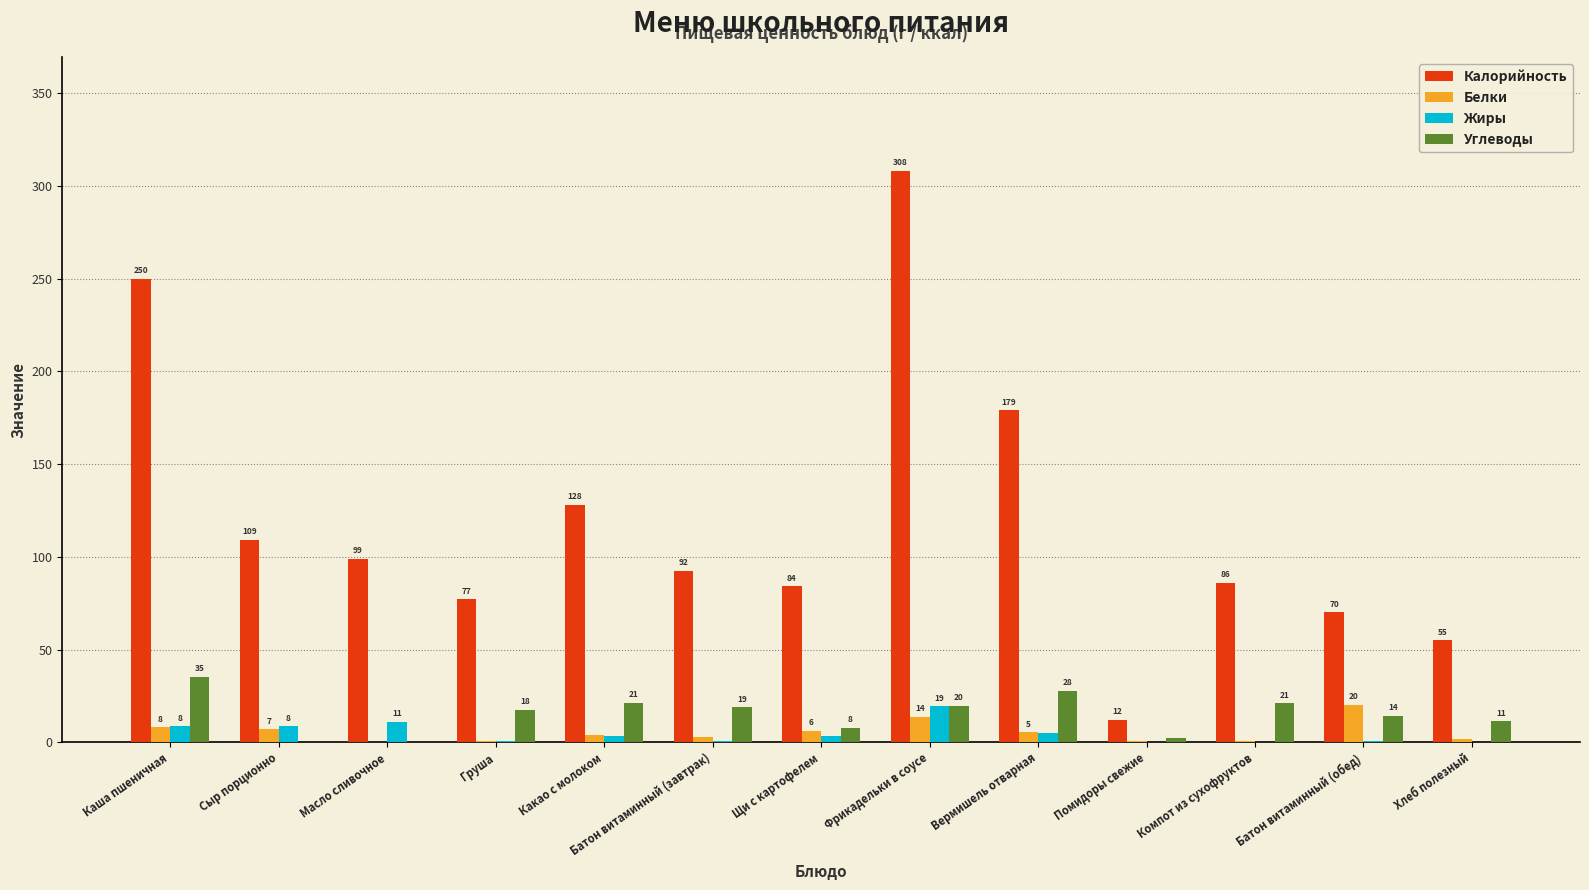

At which label does Калорийность first exceed 92?

Каша пшеничная